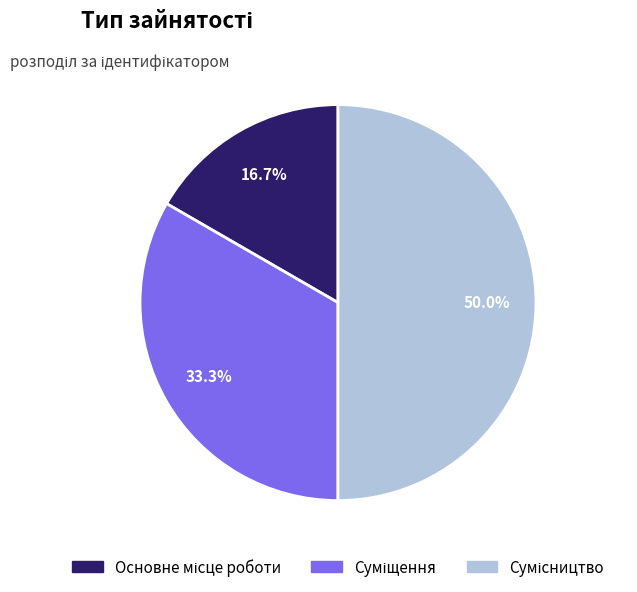

Approximately how many times larger is the value at Суміщення compared to Сумісництво?

0.7